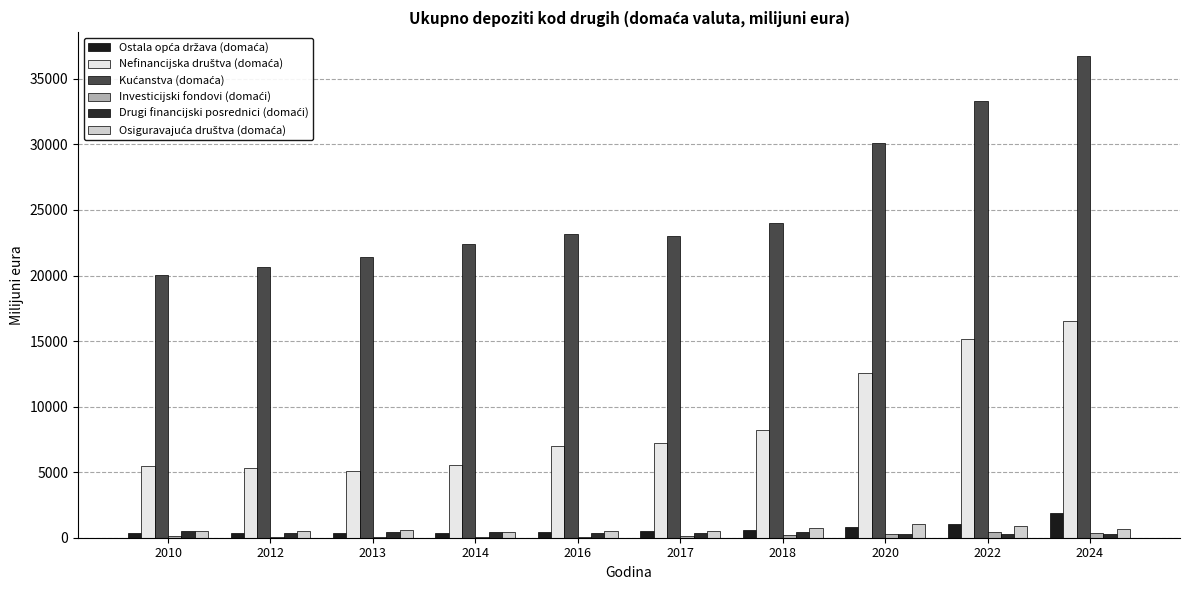

At which label is Investicijski fondovi (domaći) closest to 229?

2020